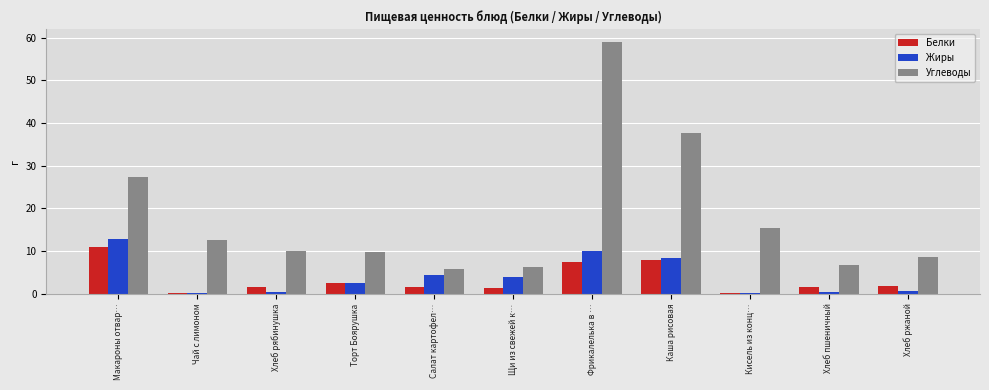

What is the approximate value of Жиры at Фрикалелька в …?

9.9